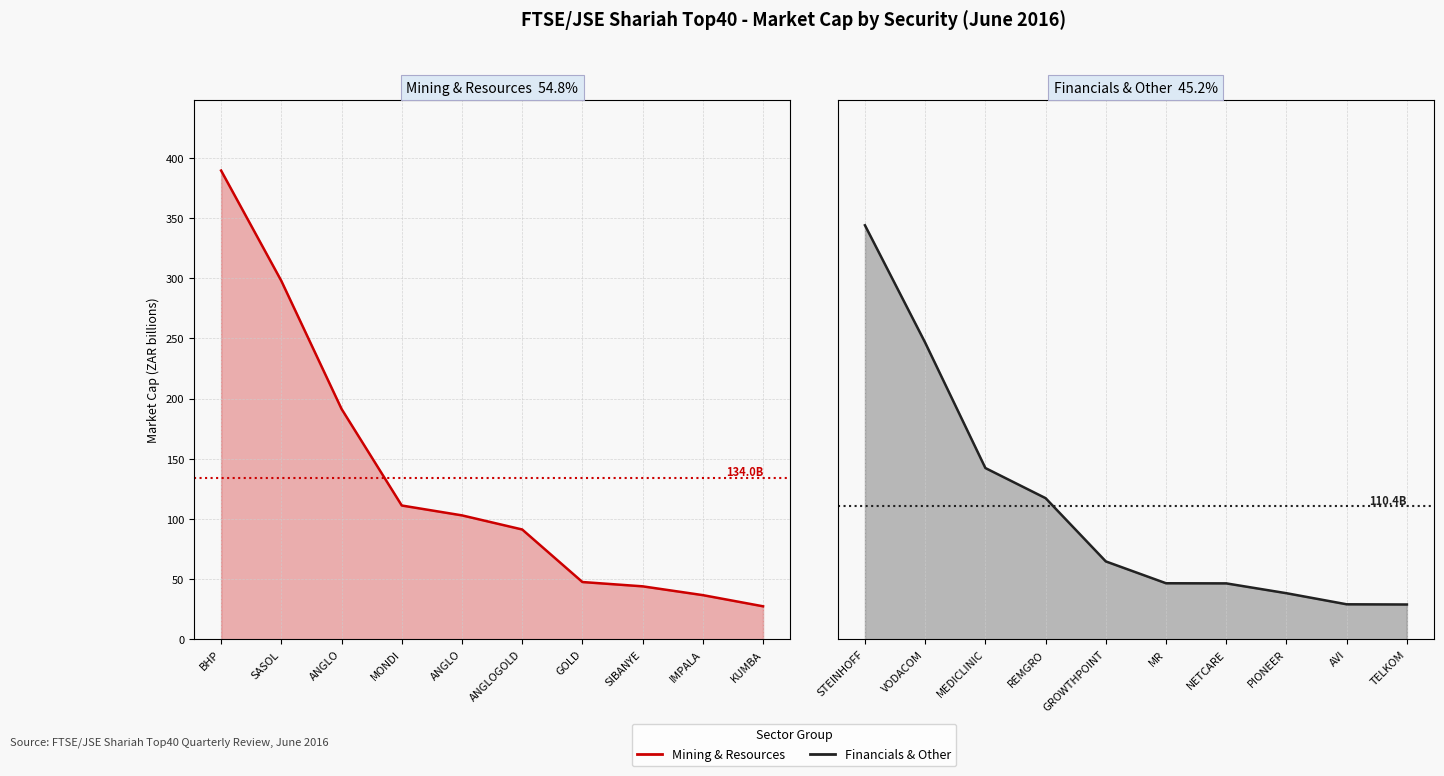

Is it true that Mining & Resources (line) equals 143.1 at ANGLO?

False